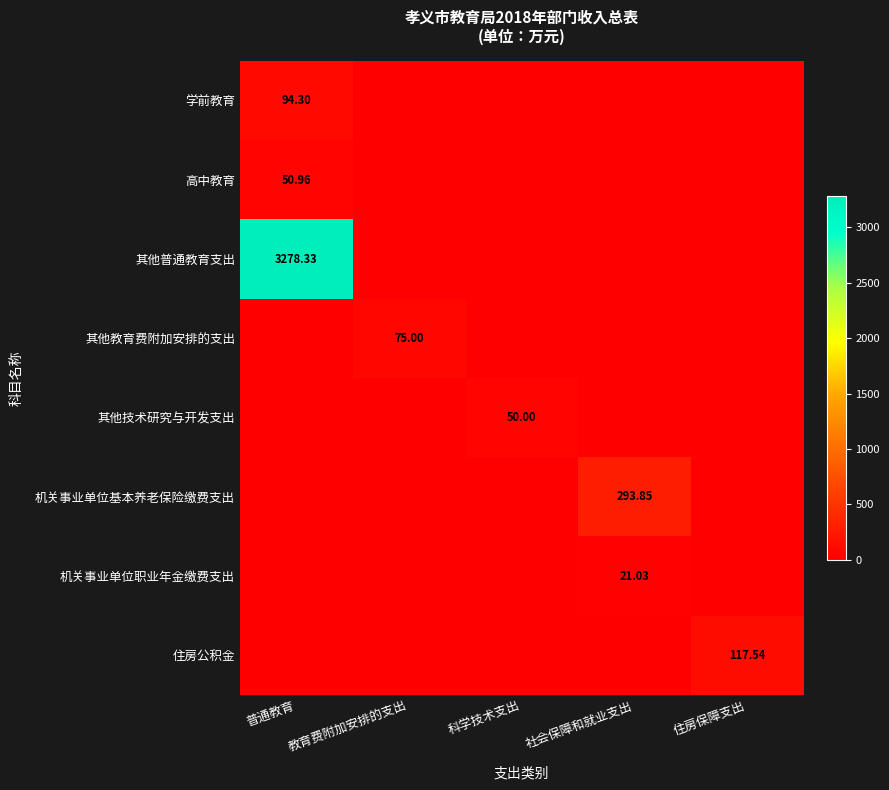

Rank the categories by 其他普通教育支出 value from highest to lowest.

普通教育, 教育费附加安排的支出, 科学技术支出, 社会保障和就业支出, 住房保障支出